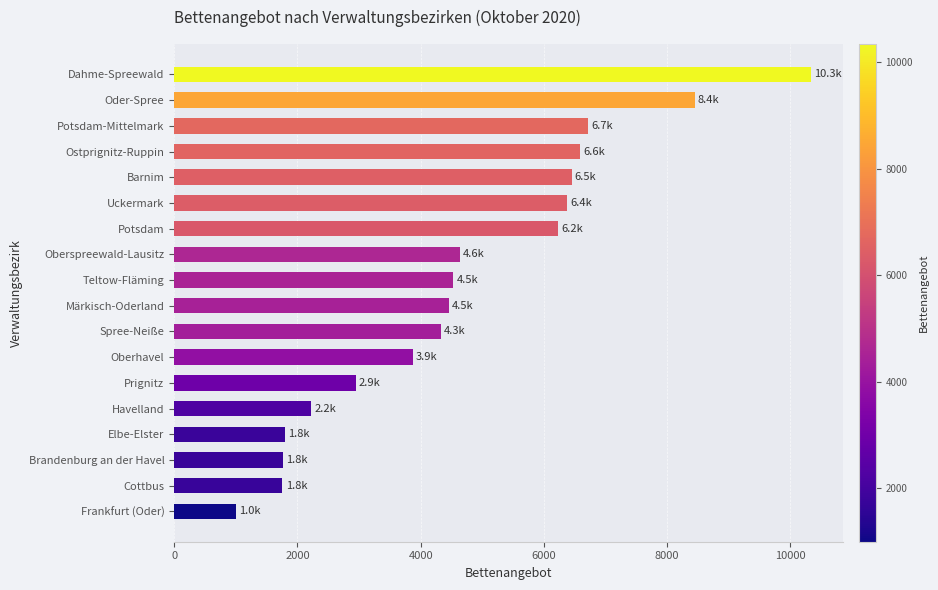

The value at Prignitz is 937. True or false?

False